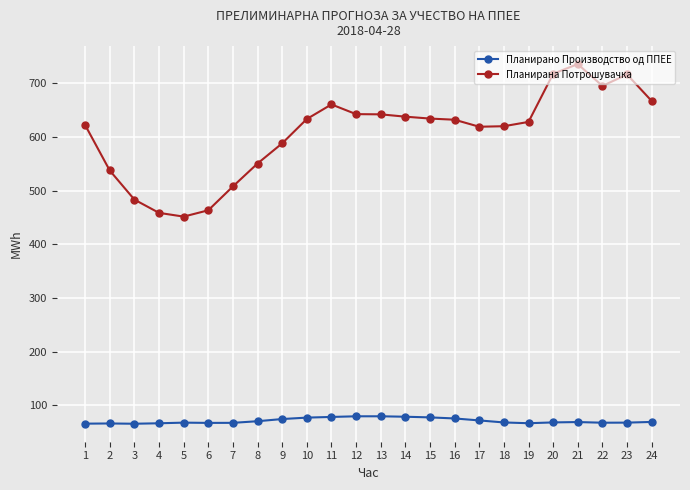

Between 13 and 16, which series saw the biggest shift?

Планирана Потрошувачка